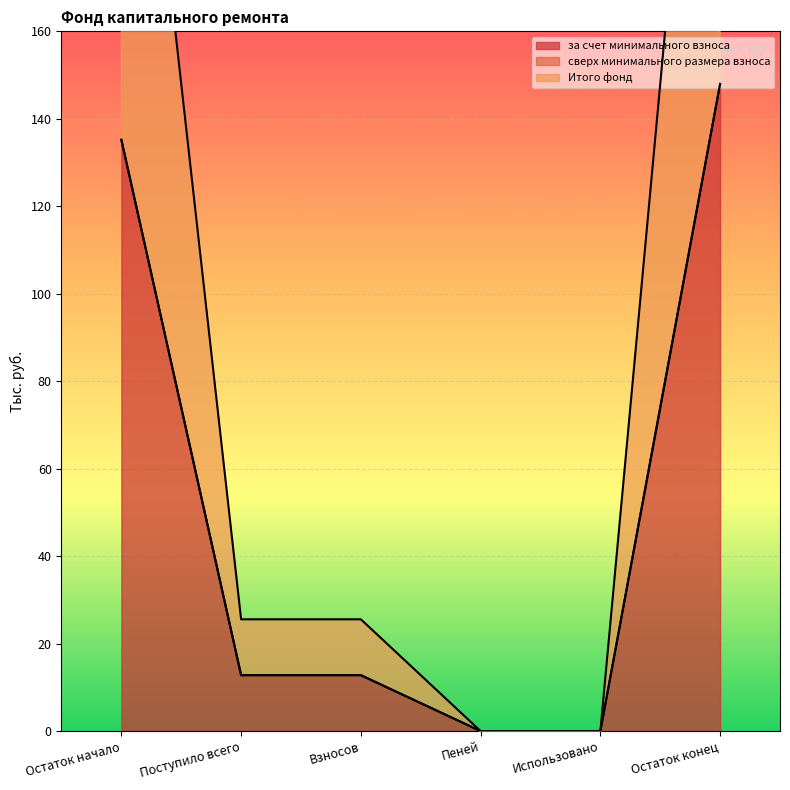

At which label does Итого фонд first exceed 12?

Остаток начало